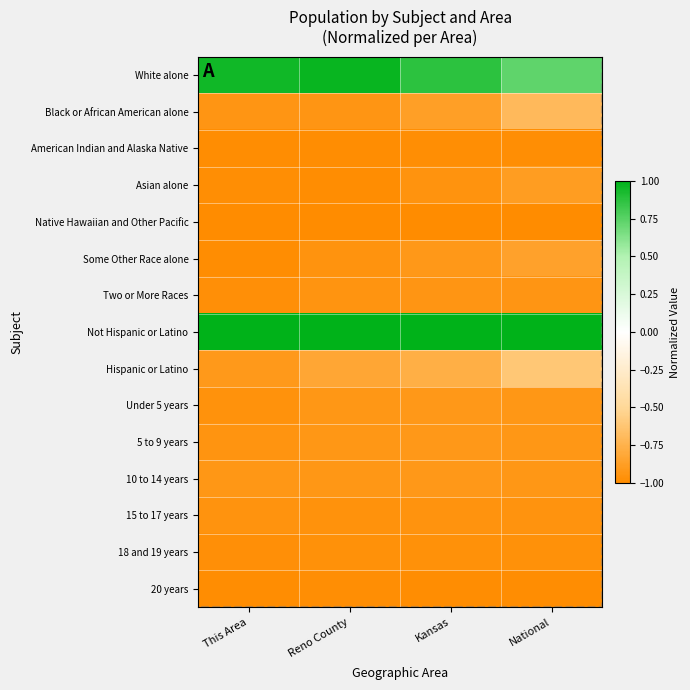

What is the smallest value displayed?

-1.0